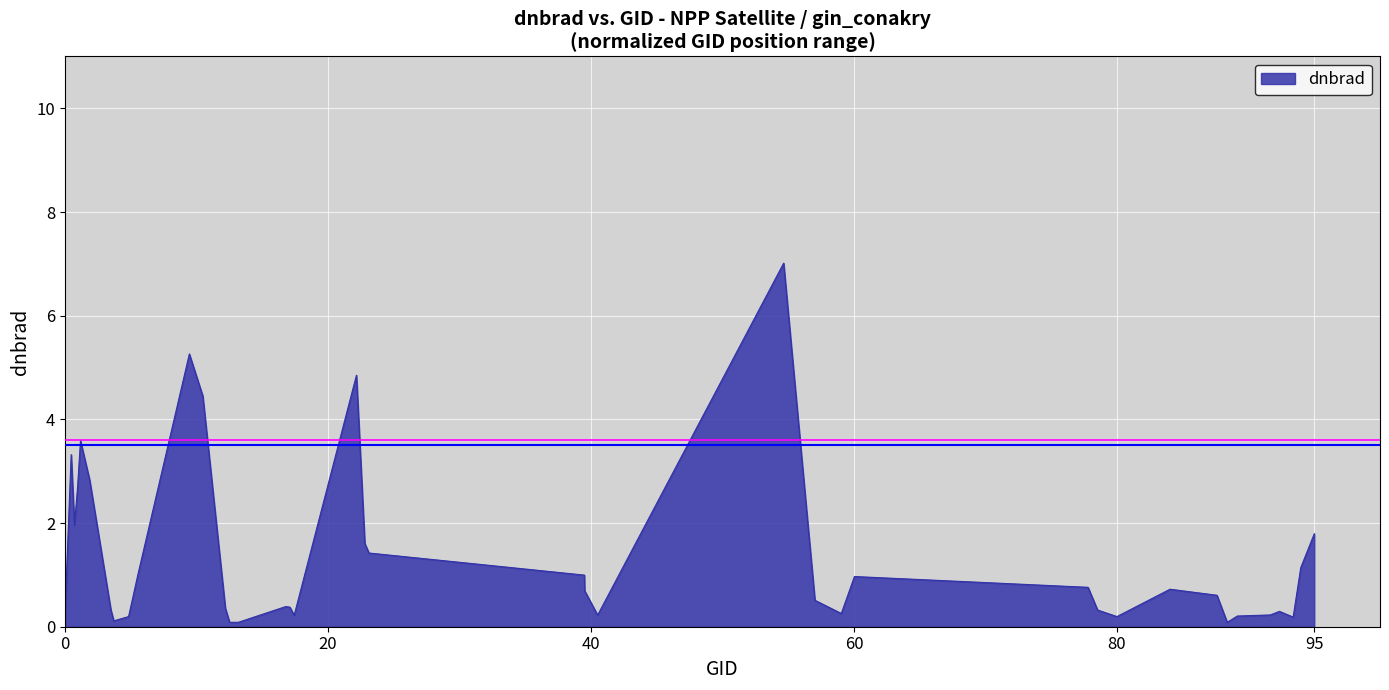

What is the maximum value shown in the chart?

7.0